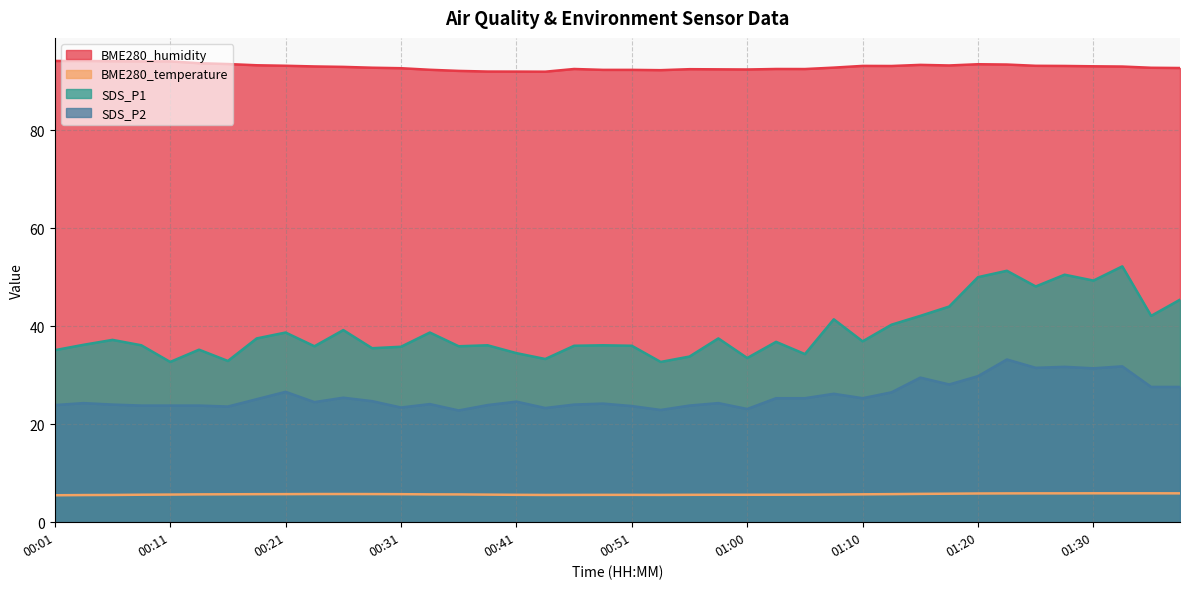

What is the approximate value of SDS_P2 at 00:28?

24.7